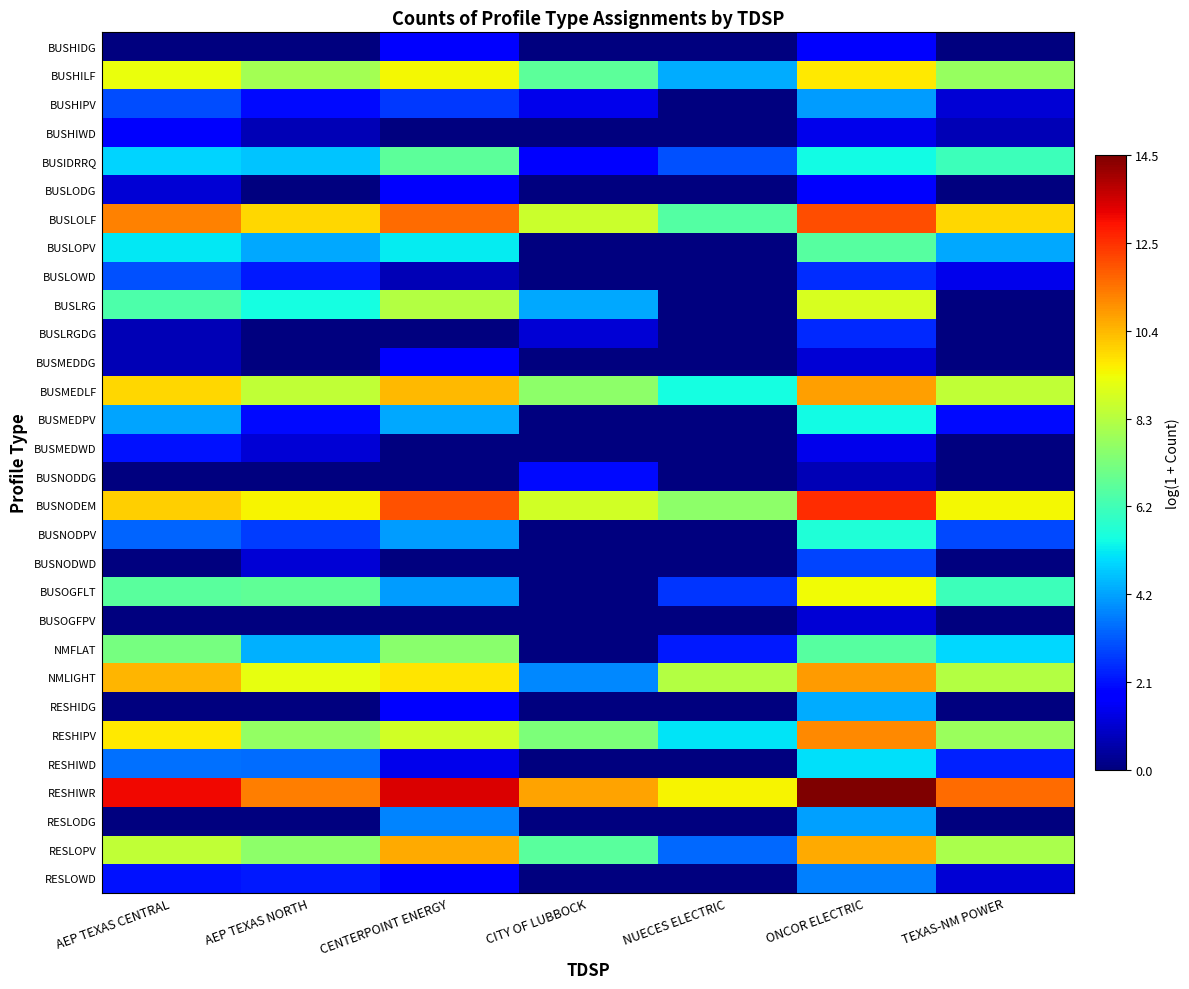

What is the spread (max minus min) of values at ONCOR ELECTRIC?

13.9